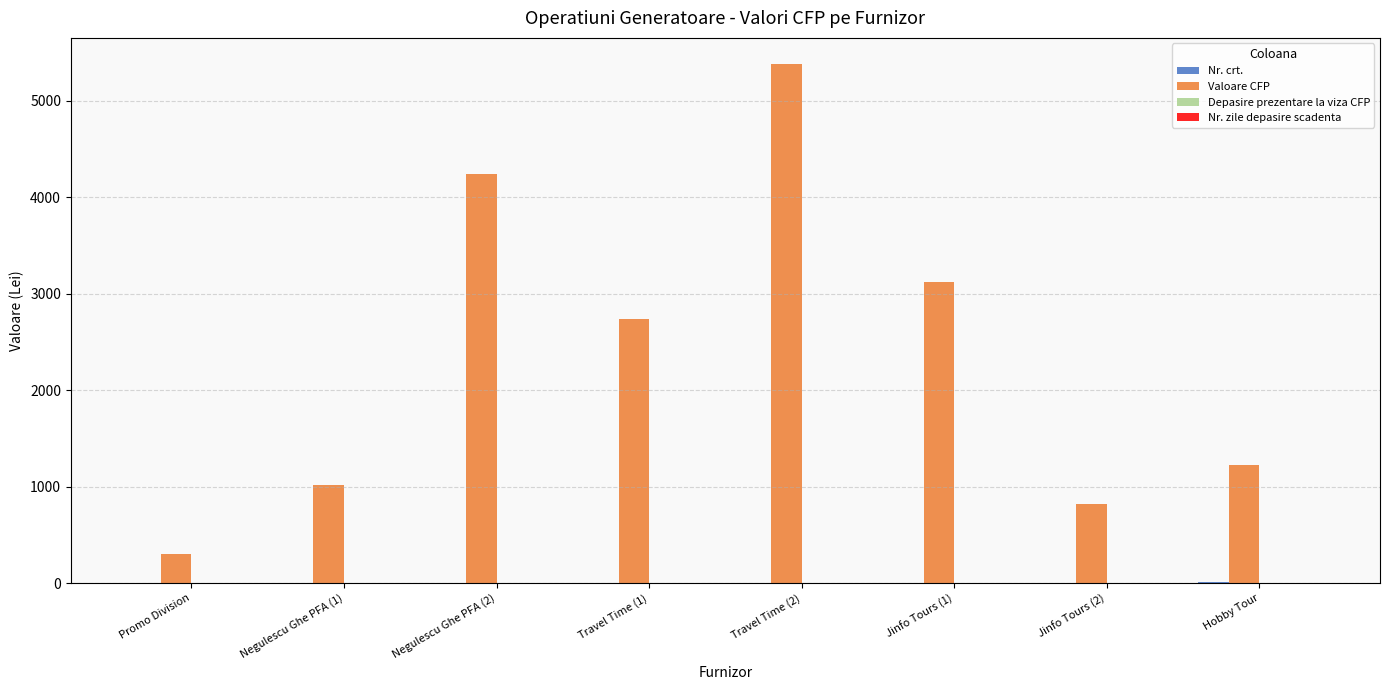

Where is Valoare CFP nearest to the value 2838?

Travel Time (1)